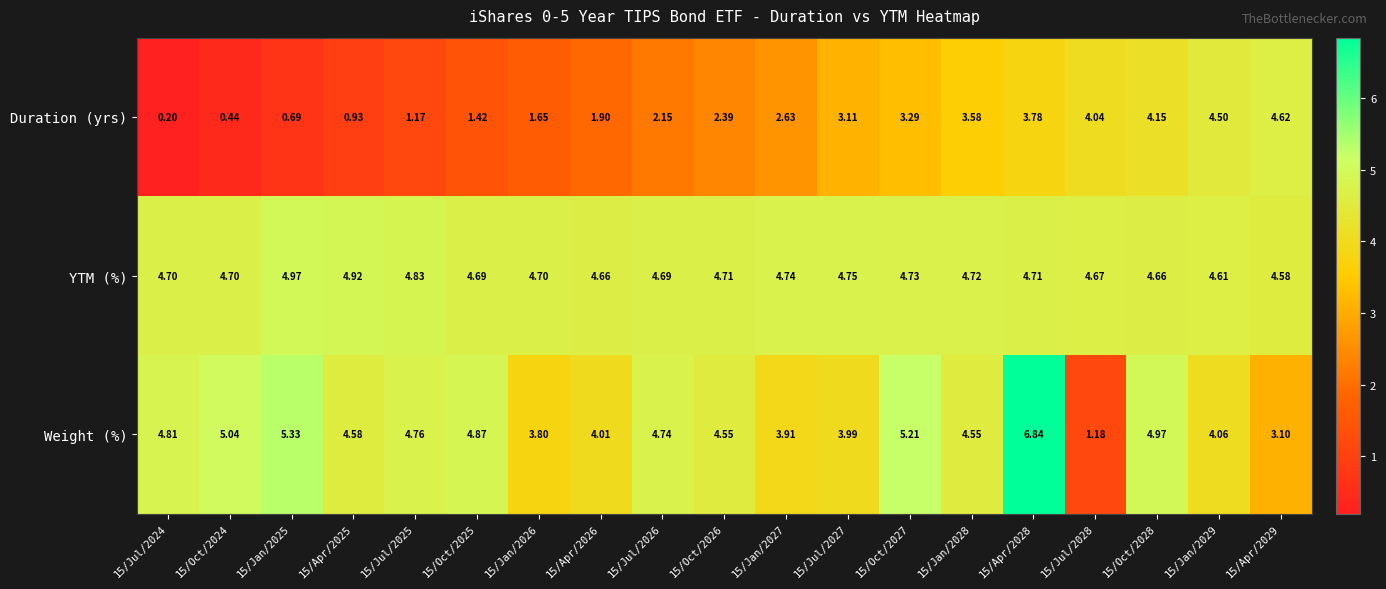

What is the sum of all YTM (%) values?

89.7